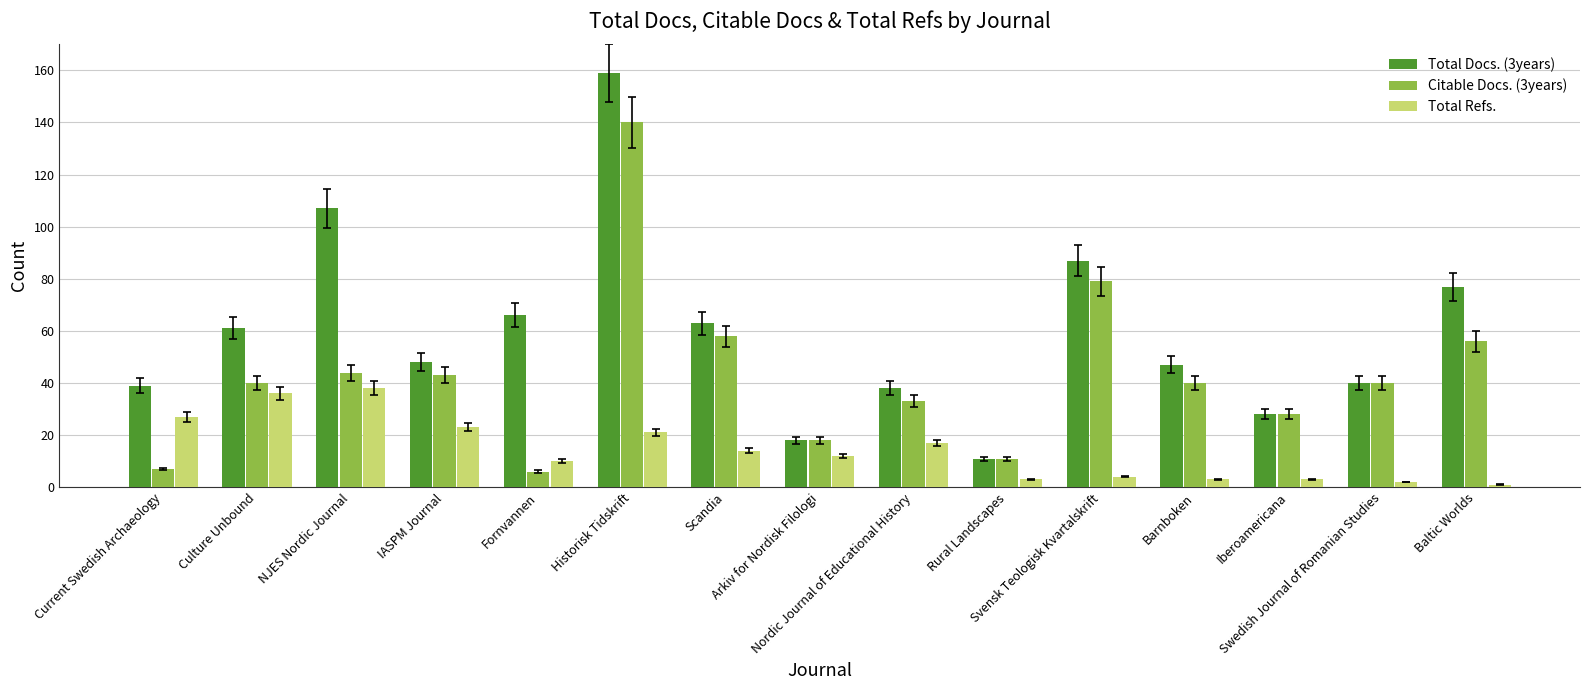

What is the average value of the Citable Docs. (3years) series?

43